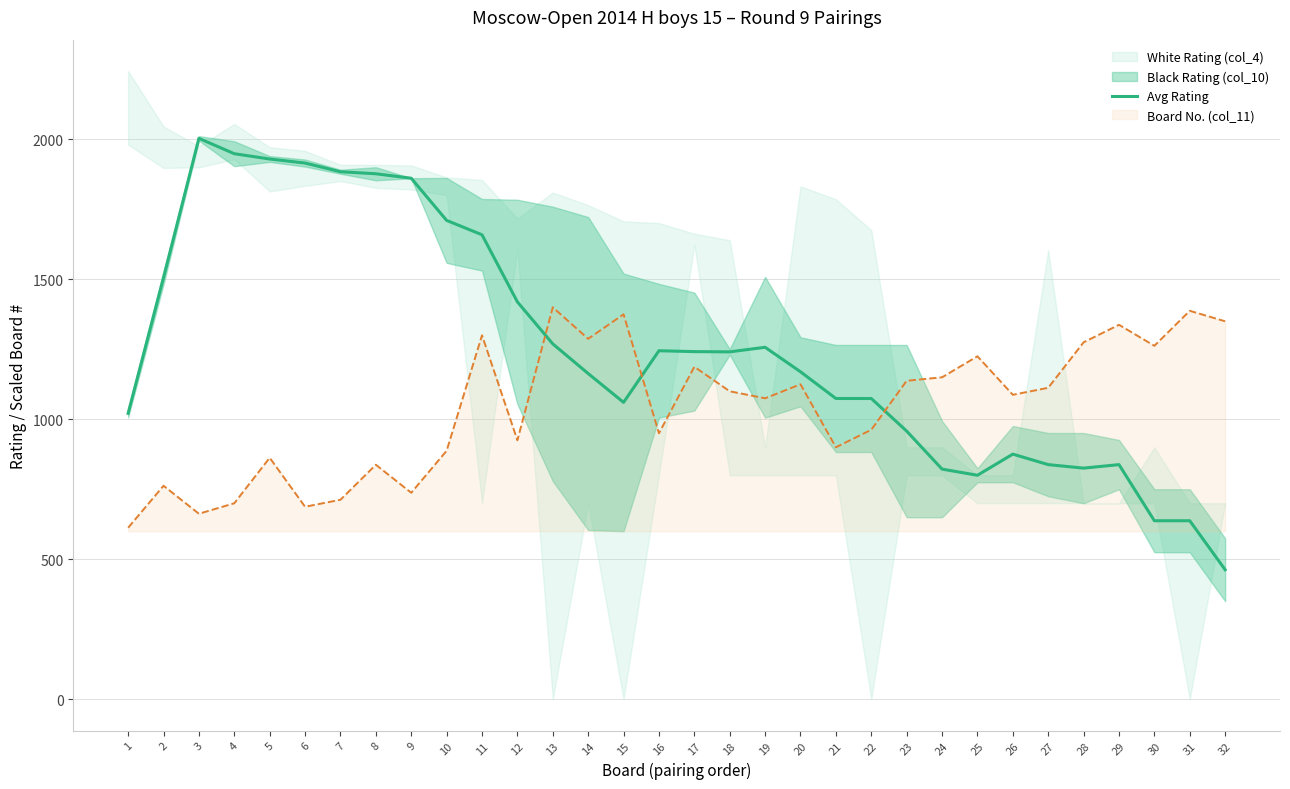

Which label corresponds to the largest value in the chart?

3